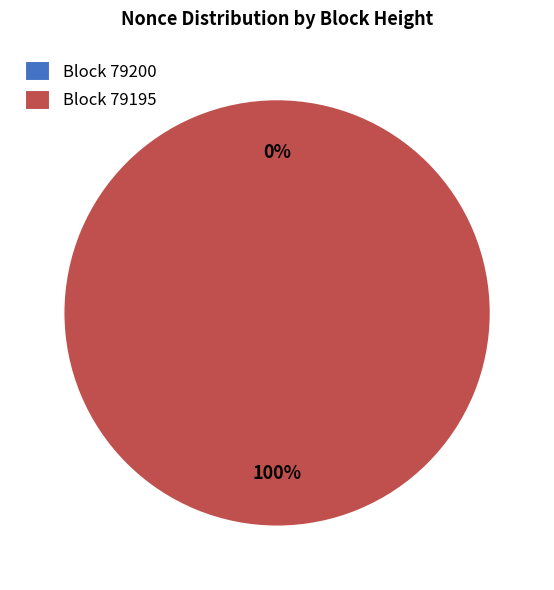

Count the number of slices in the pie.

2